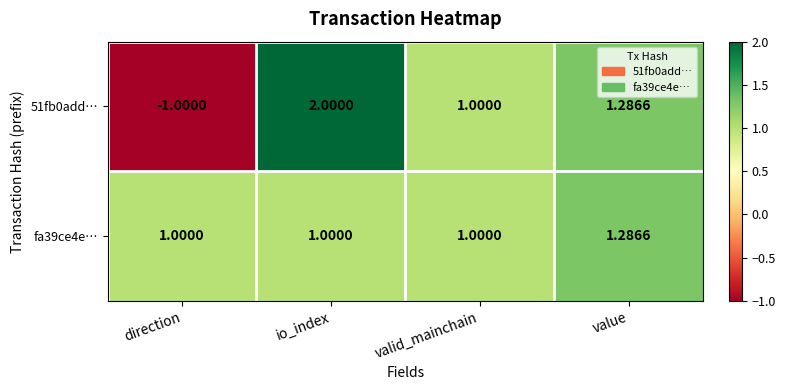

Which series has the largest range (max minus min)?

51fb0add…